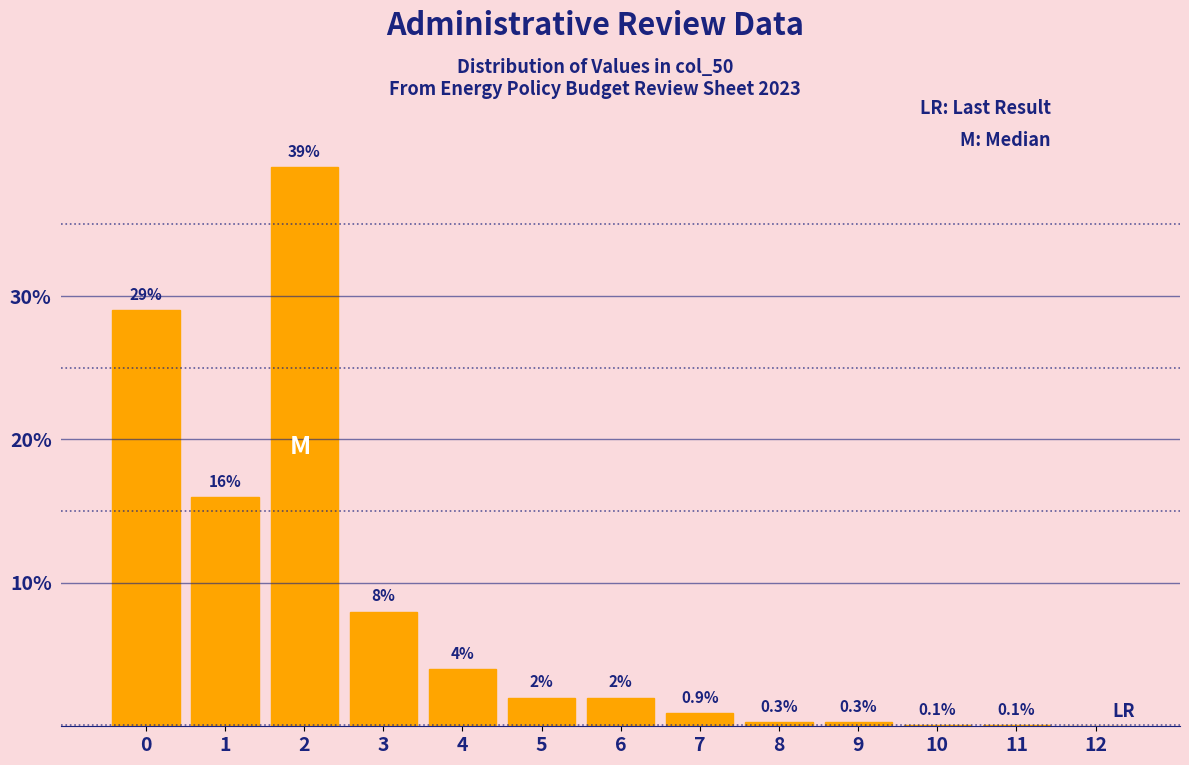

Reading left to right, what are all the values shown in this chart?

0=29.0	1=16.0	2=39.0	3=8.0	4=4.0	5=2.0	6=2.0	7=0.9	8=0.3	9=0.3	10=0.1	11=0.1	12=0.0